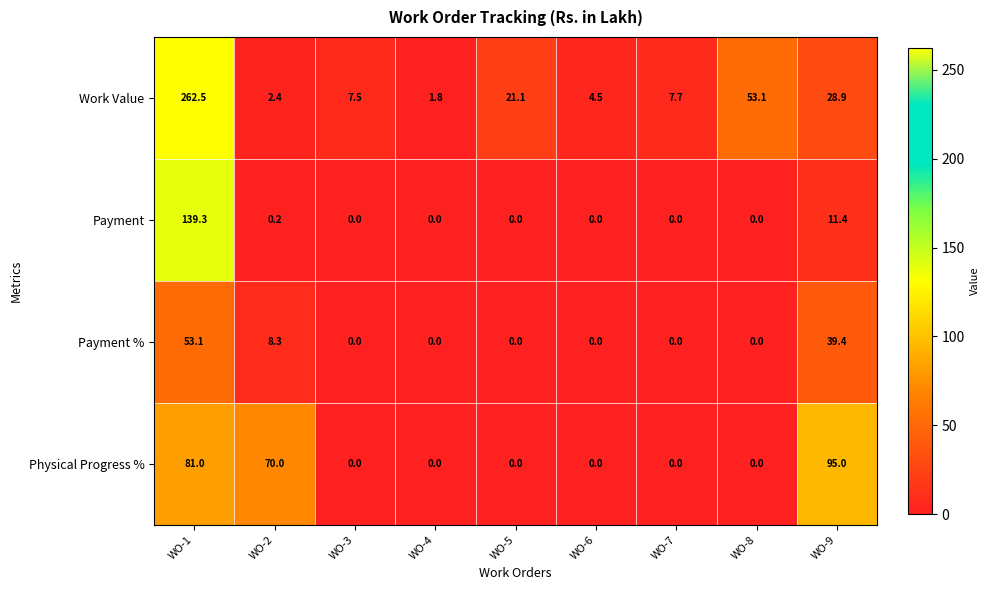

The Payment series shows 7.4 at WO-9. True or false?

False